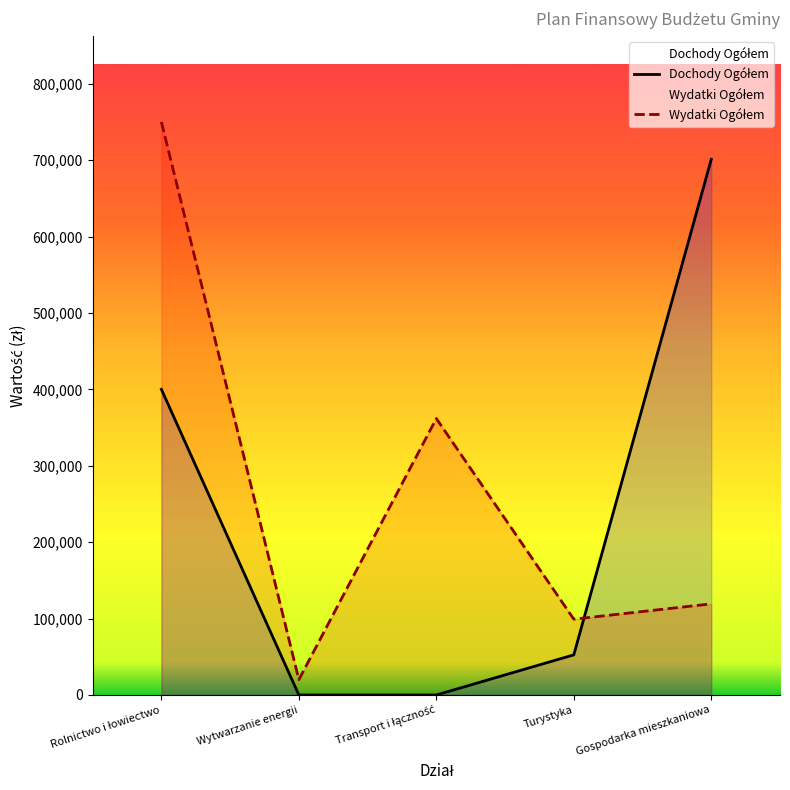

How many intersections are there between Dochody Ogółem and Wydatki Ogółem?

1